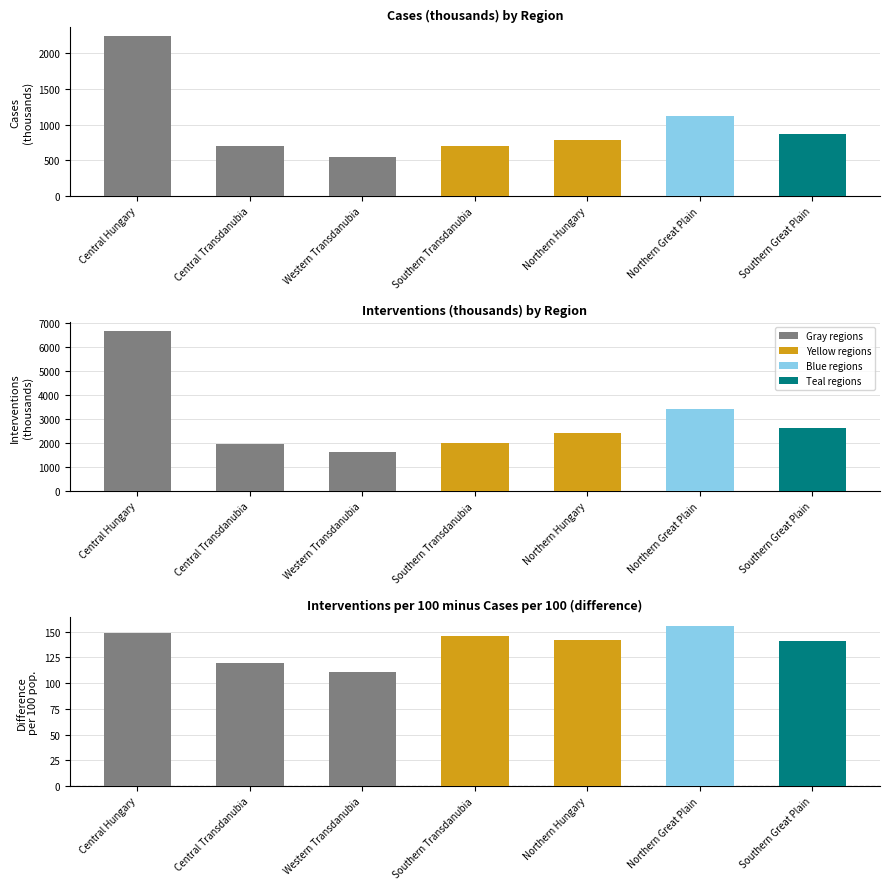

Reading right to left, transcribe all the data shown in this chart.

Cases (thousands): 872.8	1123.8	786.9	697.5	545.5	699.1	2246.9
Interventions (thousands): 2641.5	3420.0	2422.0	2007.7	1635.8	1968.5	6694.3